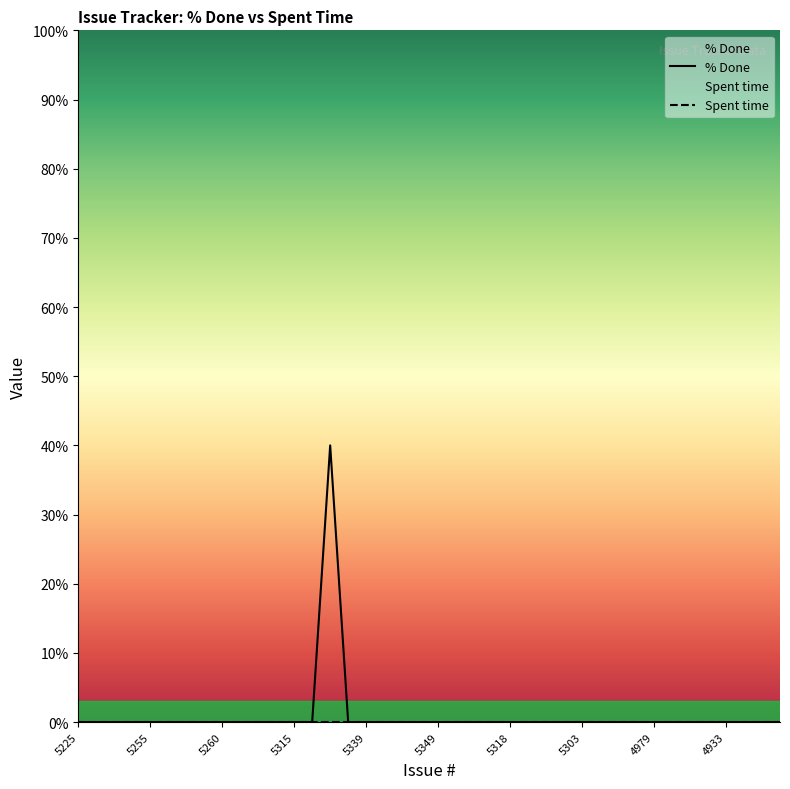

Reading left to right, list all the values displayed in this chart.

5225=0	5236=0	5235=0	5256=0	5255=0	5257=0	5259=0	5258=0	5260=0	5263=0	5265=0	5306=0	5315=0	5321=0	5327=40	5328=0	5339=0	5340=0	4943=0	5350=0	5349=0	5345=0	5331=0	5326=0	5318=0	5317=0	5316=0	5312=0	5303=0	5301=0	5292=0	5291=0	4979=0	4984=0	4972=0	4967=0	4933=0	4932=0	4926=0	4931=0